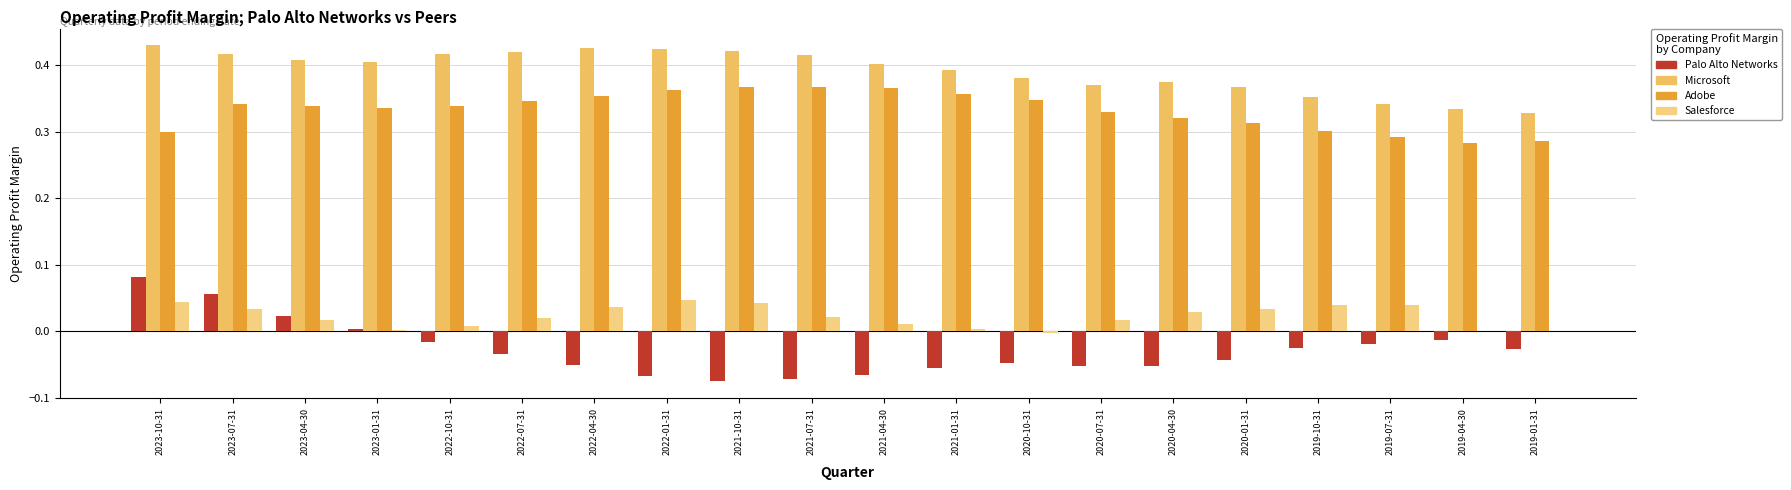

Which series has the largest range (max minus min)?

Palo Alto Networks